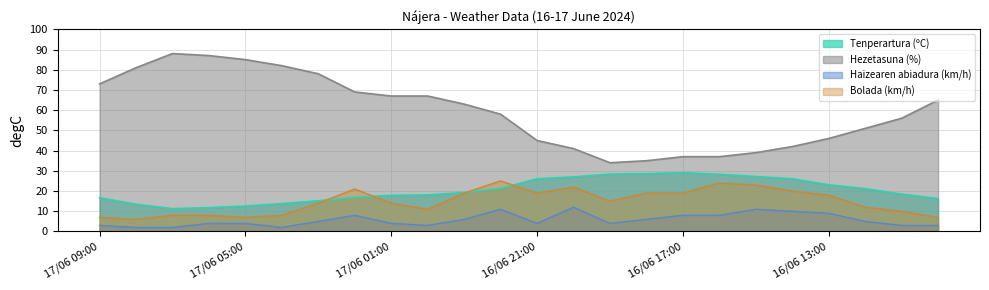

Which series has the largest range (max minus min)?

Hezetasuna (%)